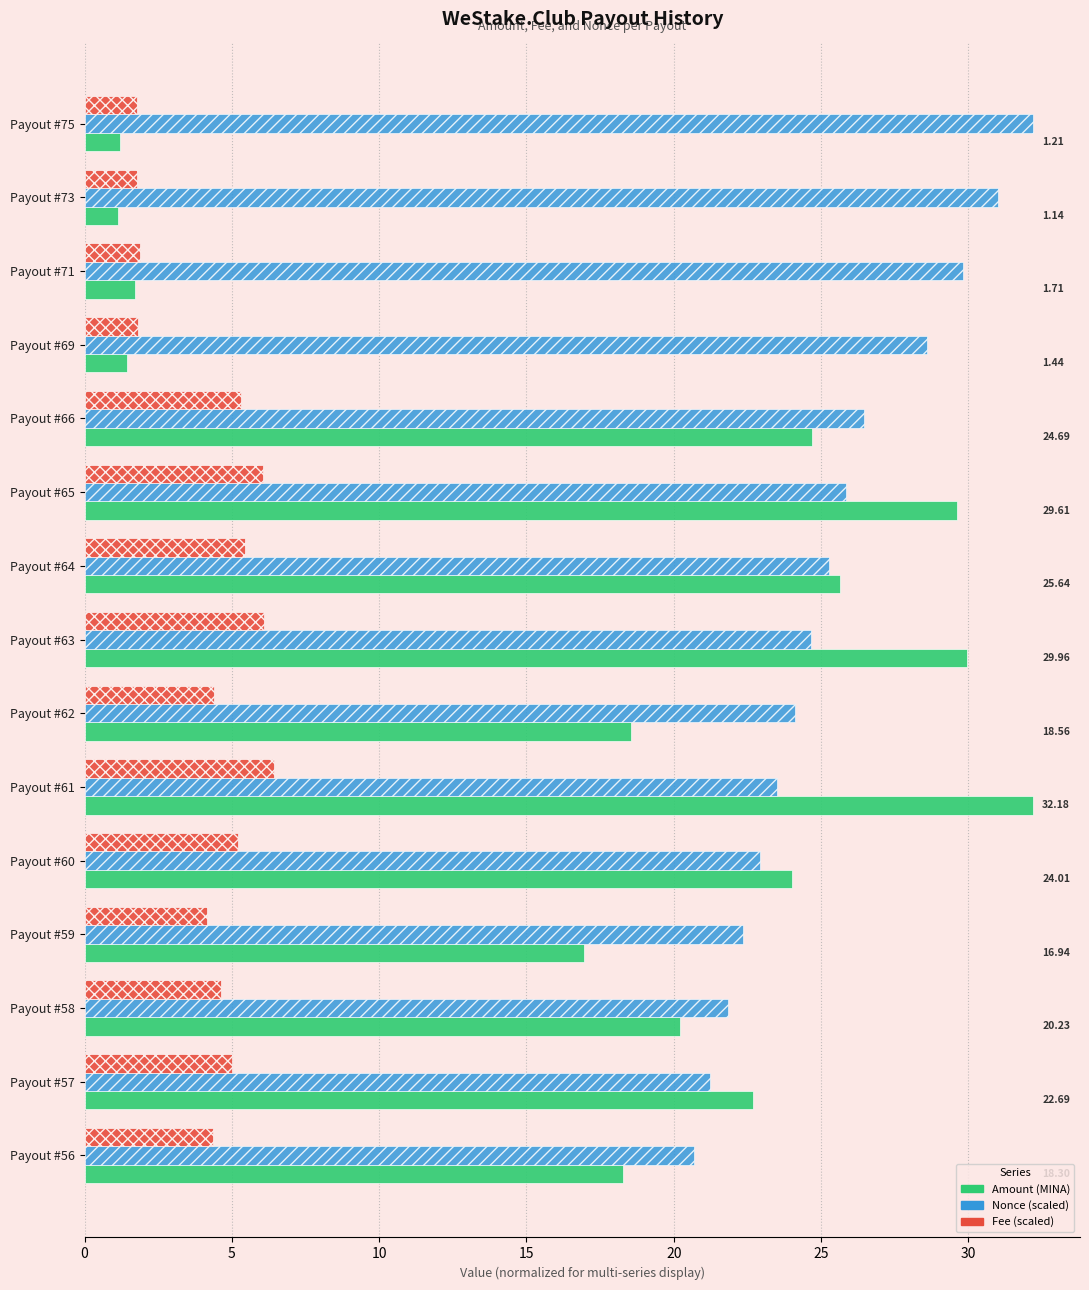

What is the difference between the highest and lowest values at Payout #58?

17.2